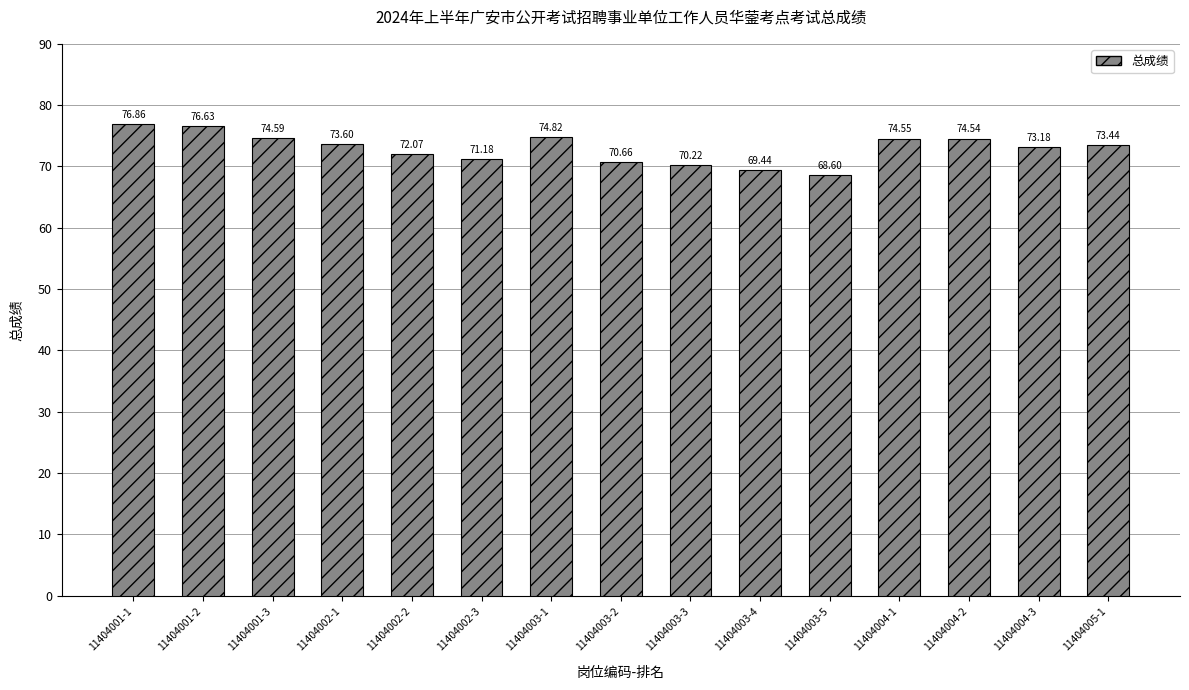

The value at 11404001-1 is 76.9. True or false?

True